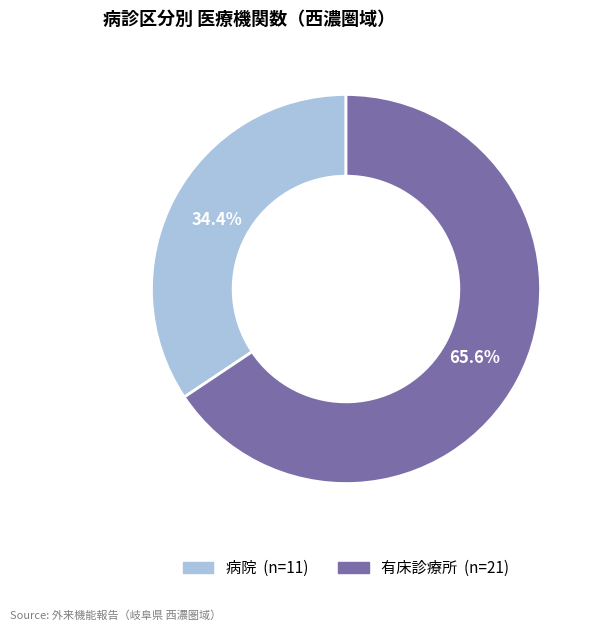

Approximately how many times larger is the value at 有床診療所 compared to 病院?

1.9